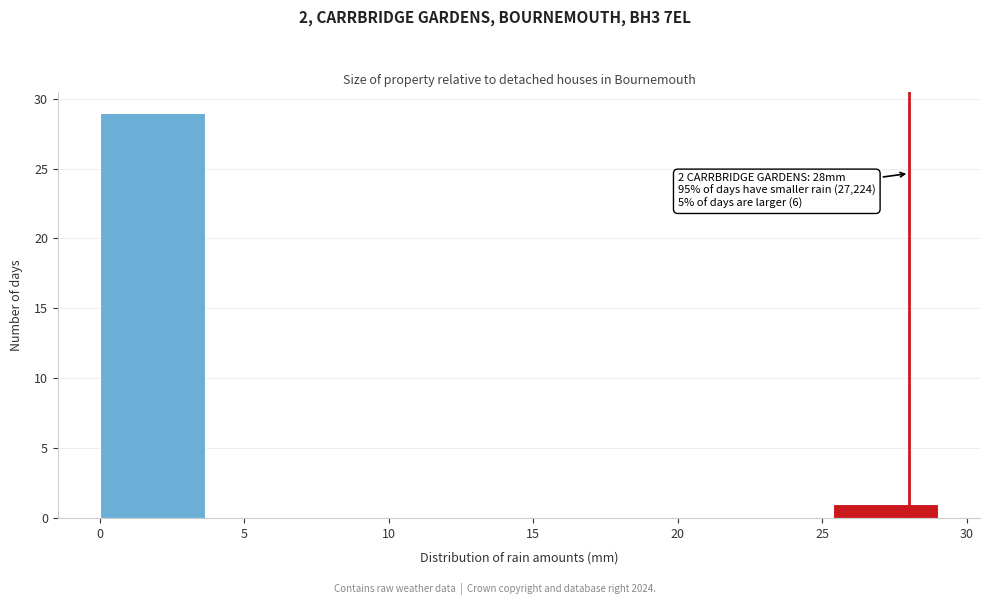

Over which range of the x-axis is the bar tallest?

0.0 to 3.5